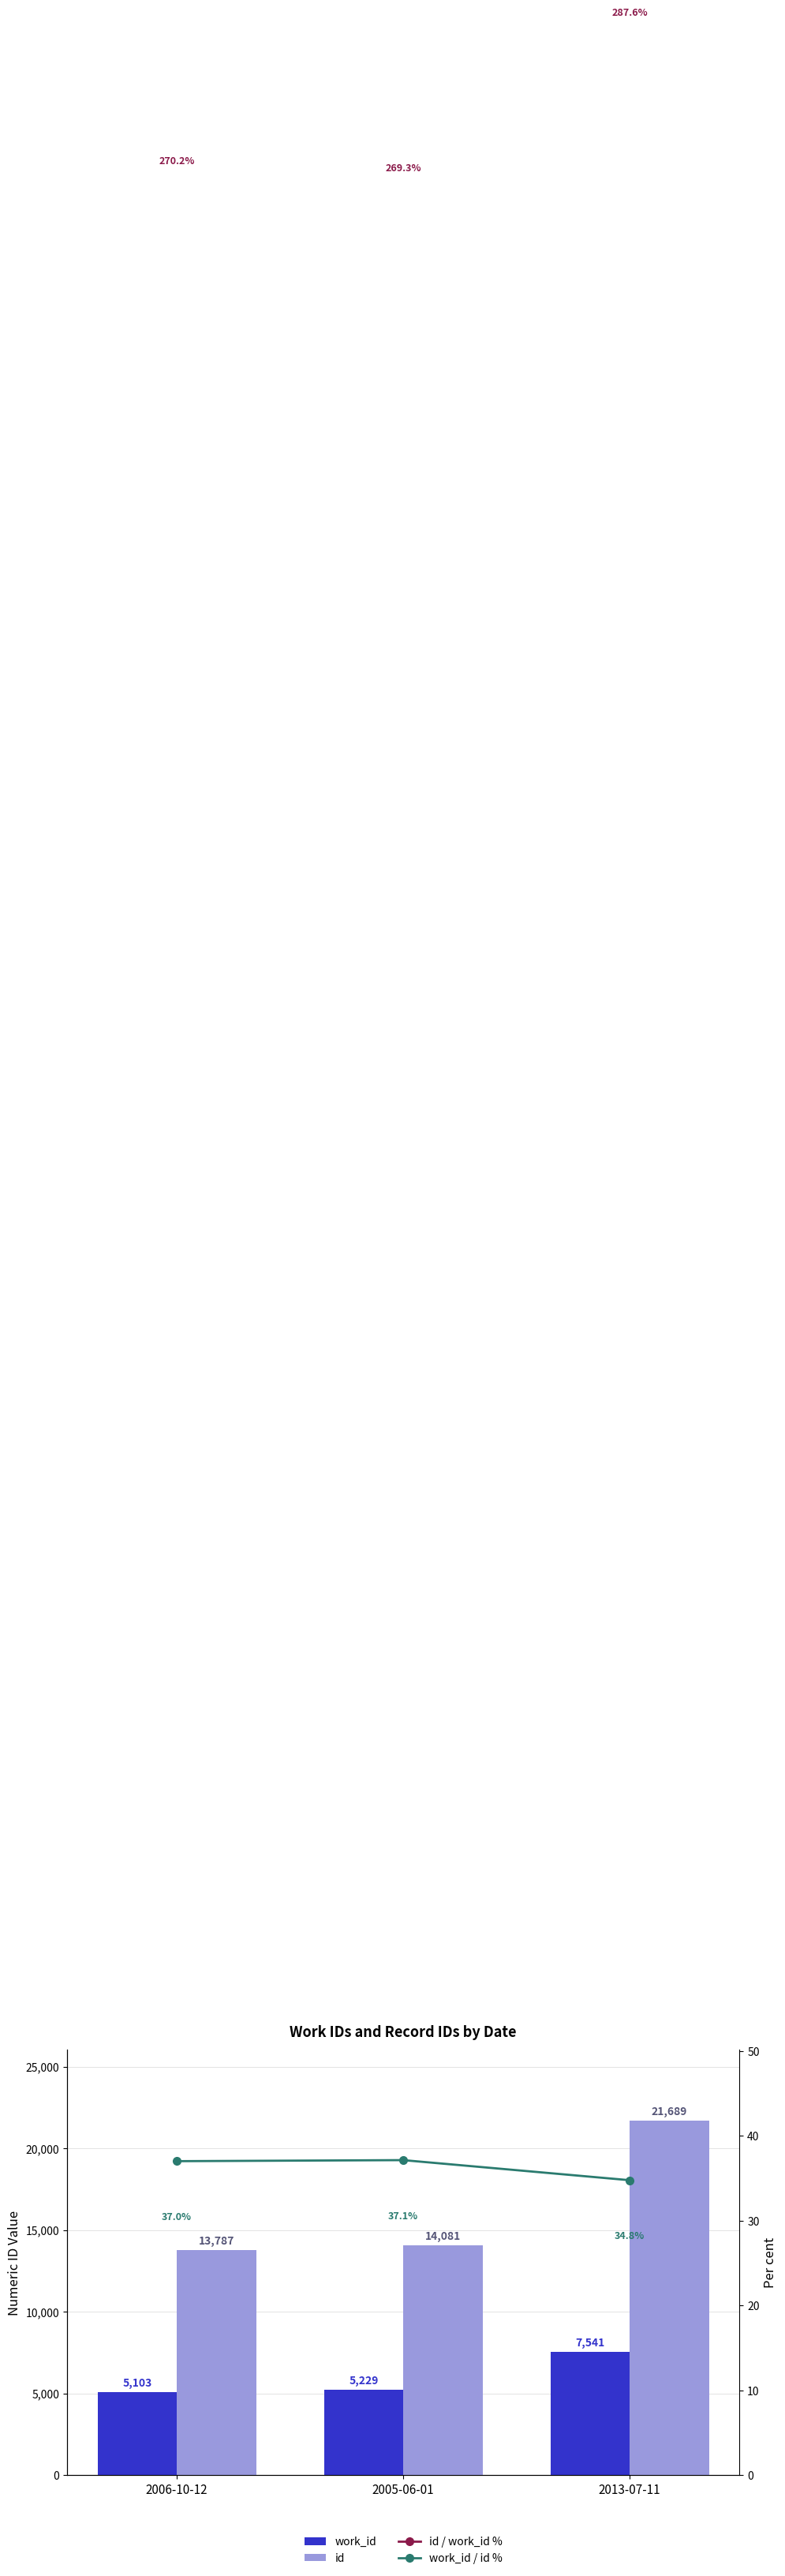

What is the approximate value of id at 2005-06-01?

14081.0